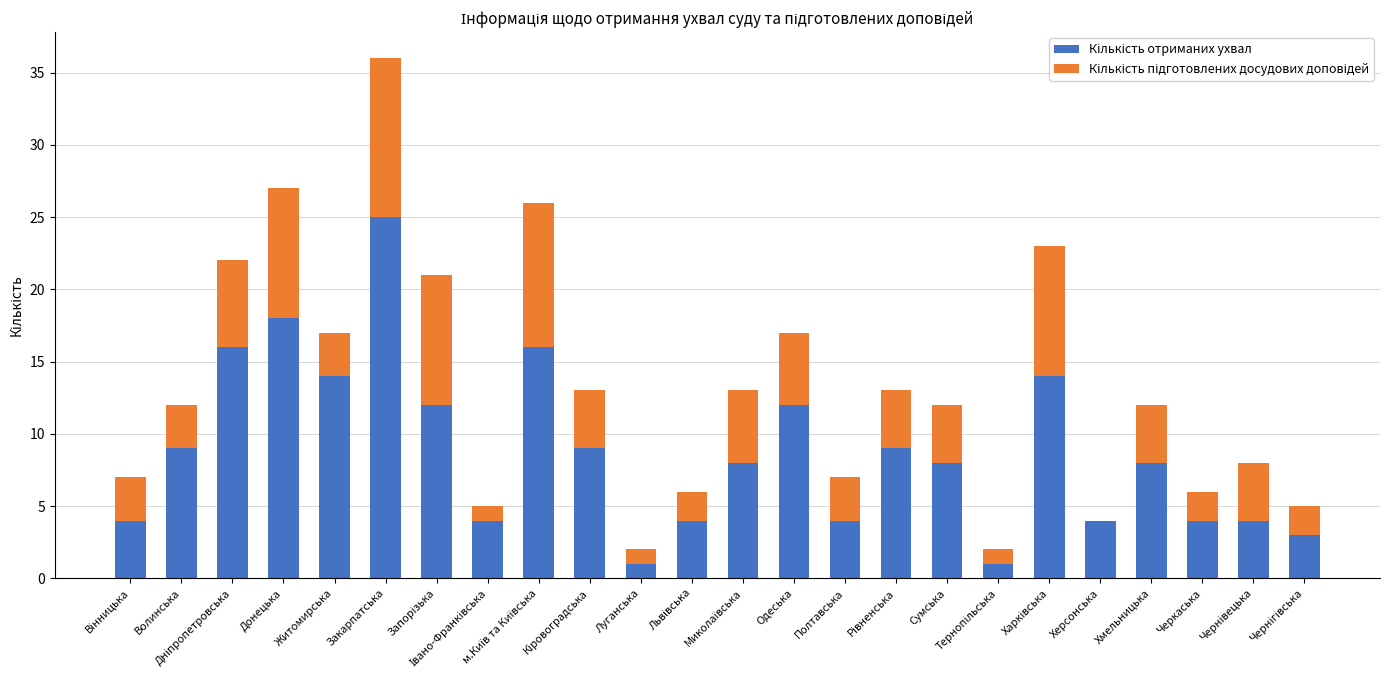

True or false: Кількість отриманих ухвал has a value of 44 at Закарпатська.

False